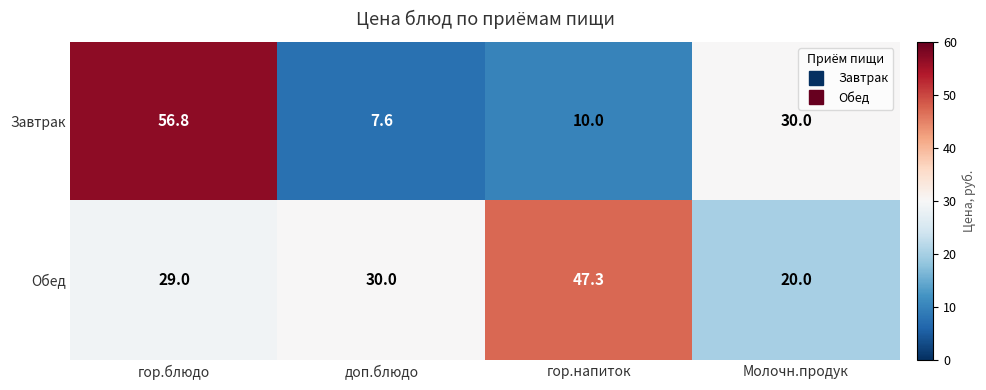

How many series are shown in this chart?

2